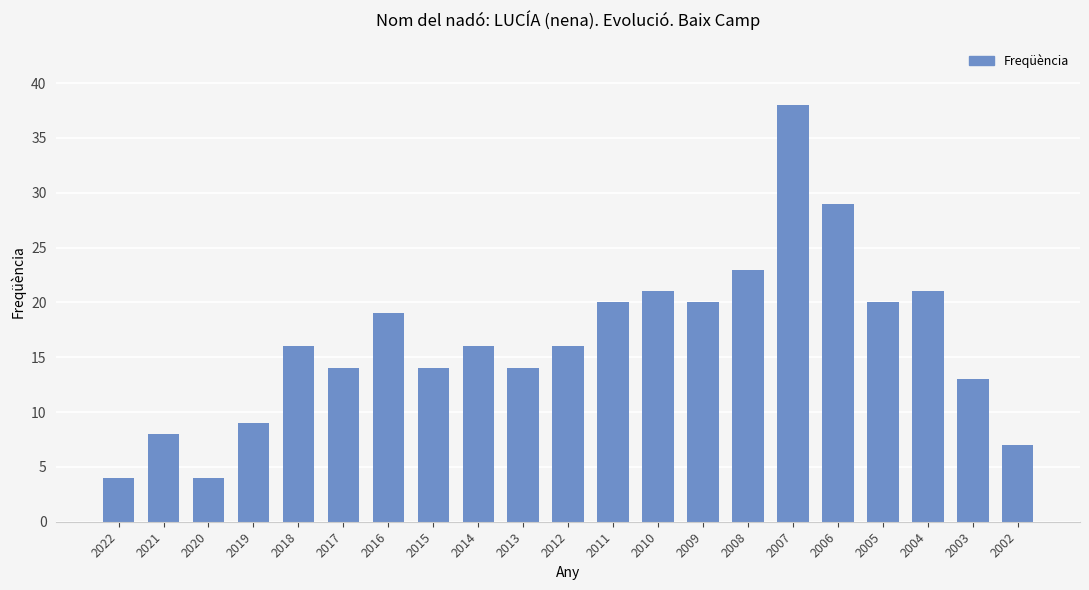

What is the change in value from 2010 to 2003?

-8